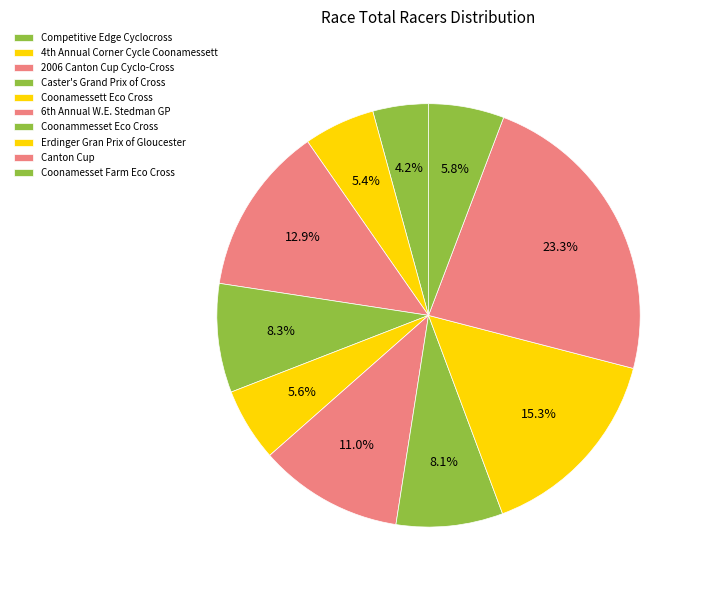

How many slices are in this pie chart?

10